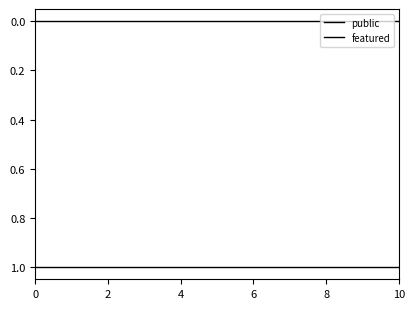

List the series in order of their overall mean, lowest first.

featured, public